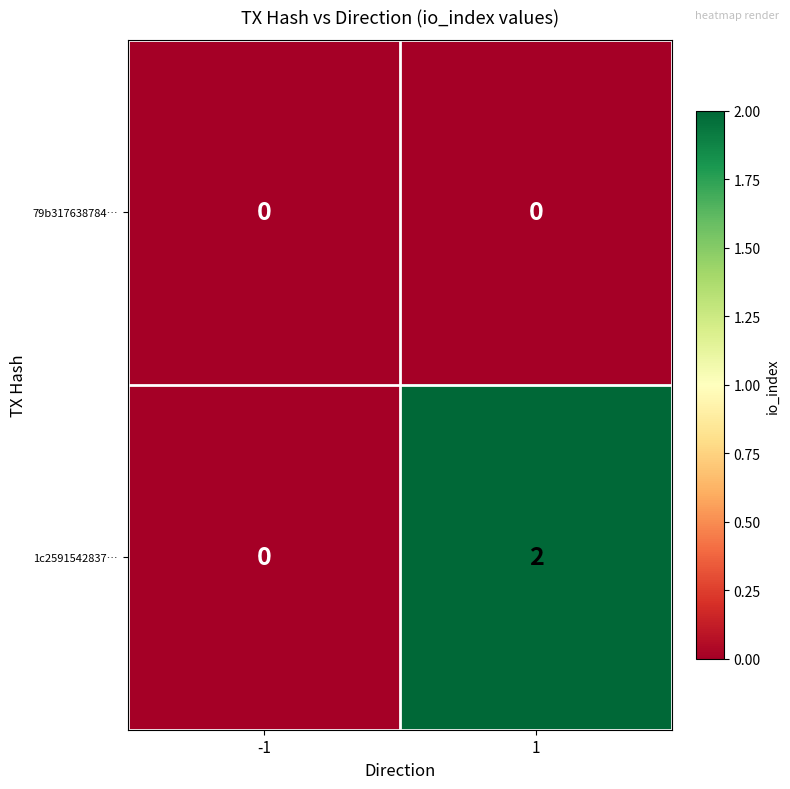

Reading left to right, list all the values displayed in this chart.

79b317638784…: 0	0
1c2591542837…: 0	2